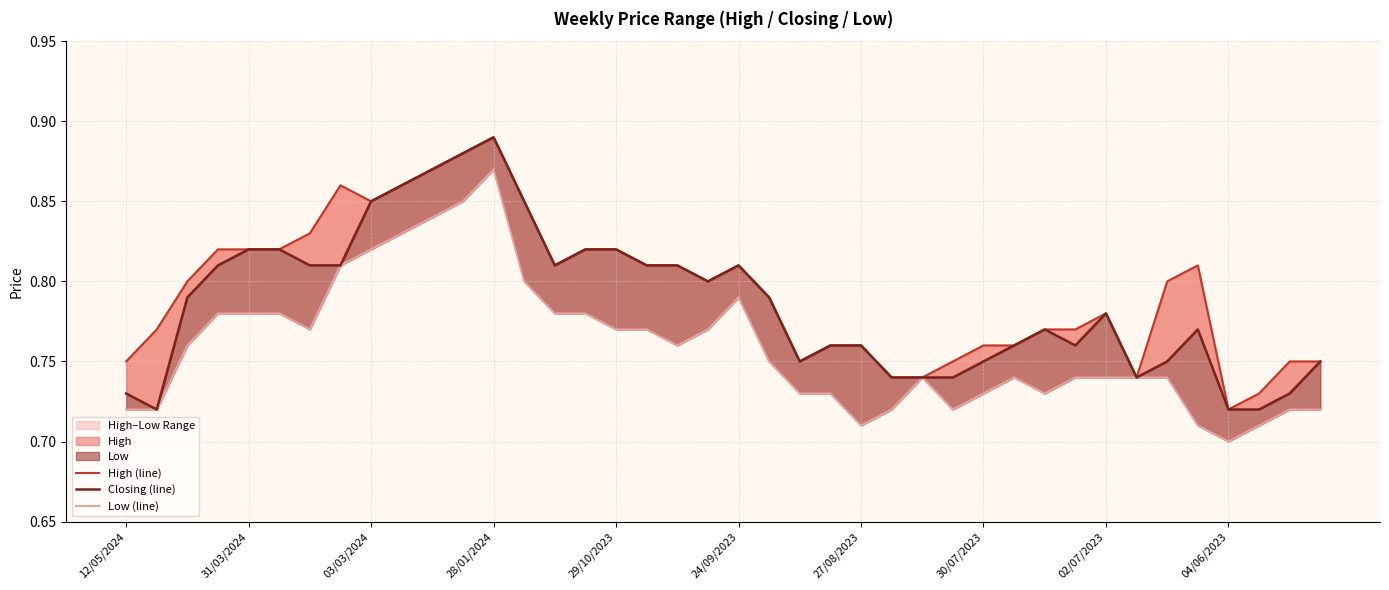

Which category has the highest value in the Closing (line) series?

28/01/2024